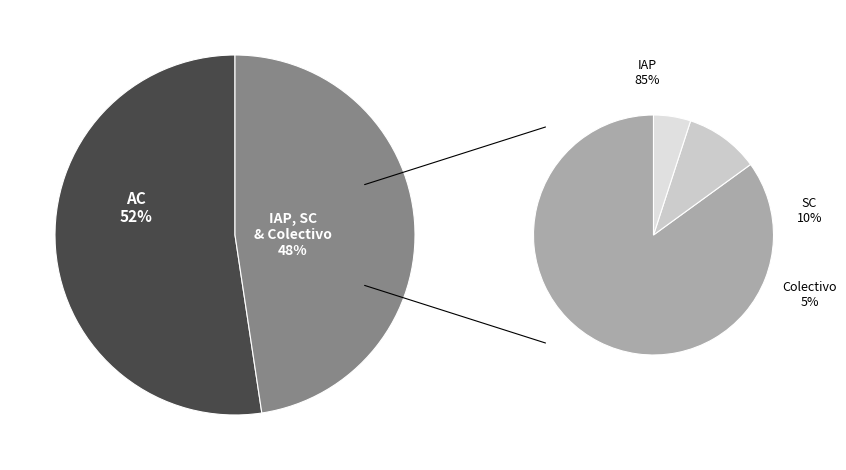

Which category has the biggest portion of the pie?

AC